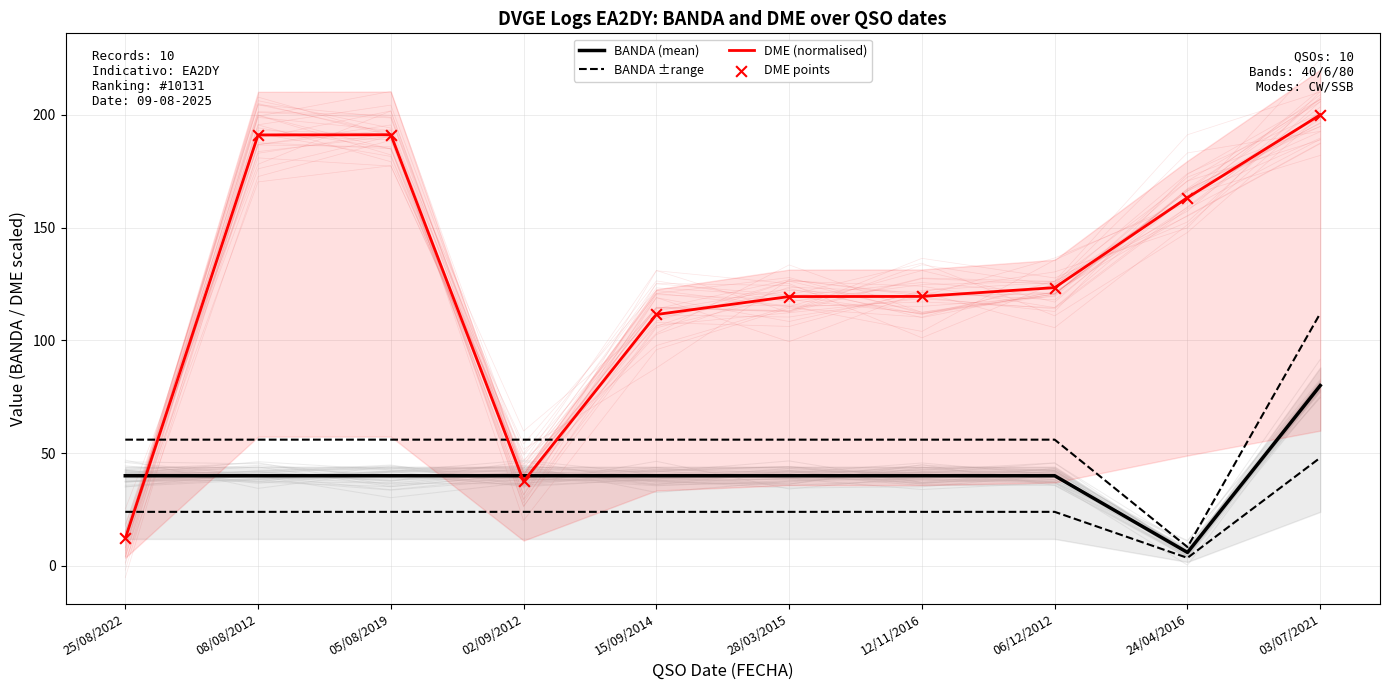

What are all the series names shown in the legend?

BANDA (mean), BANDA ±range, DME (normalised), DME points